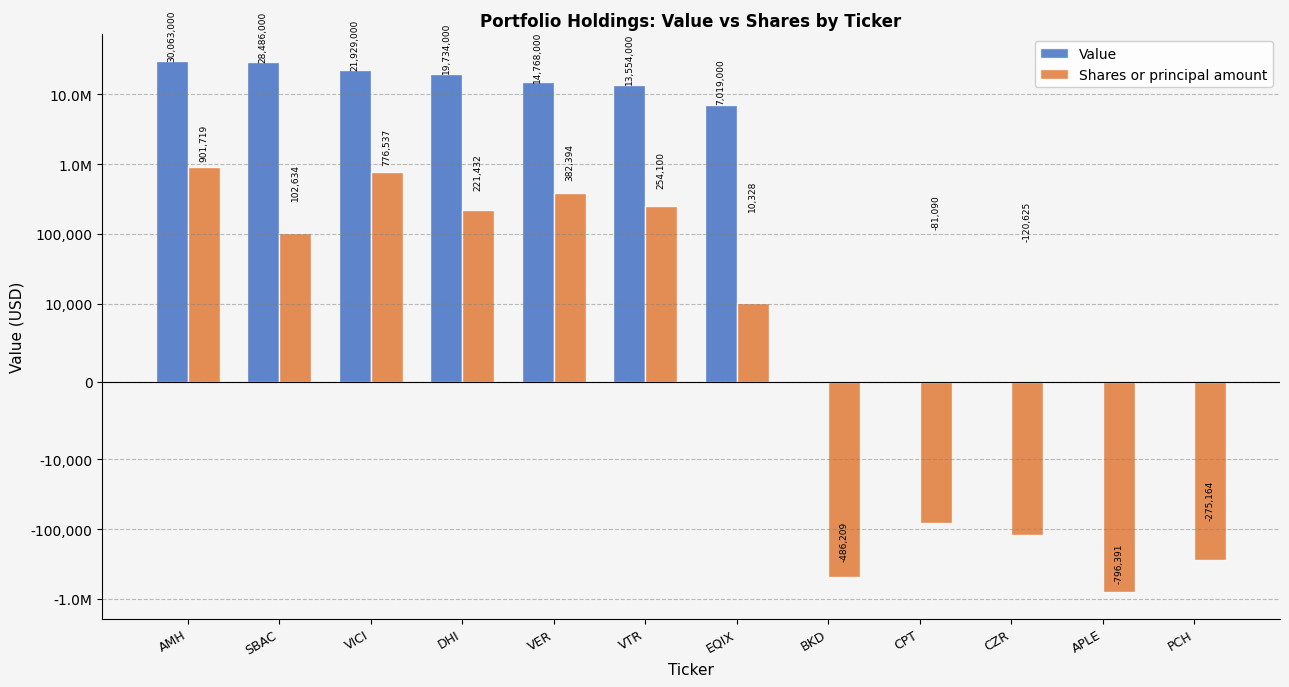

What is the difference between the highest and lowest values at VICI?

21152463